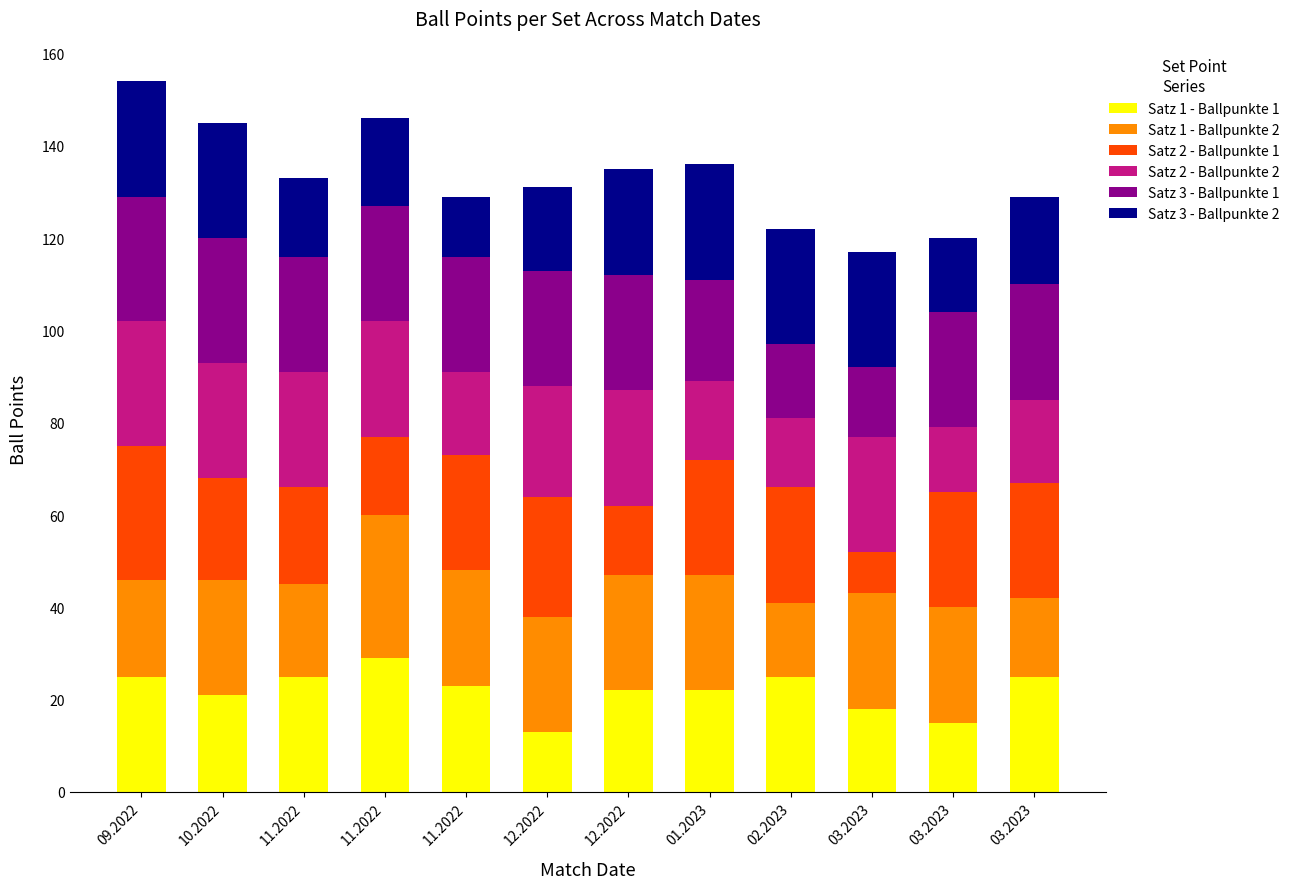

What is the label of the 6th bar from the right?

12.2022